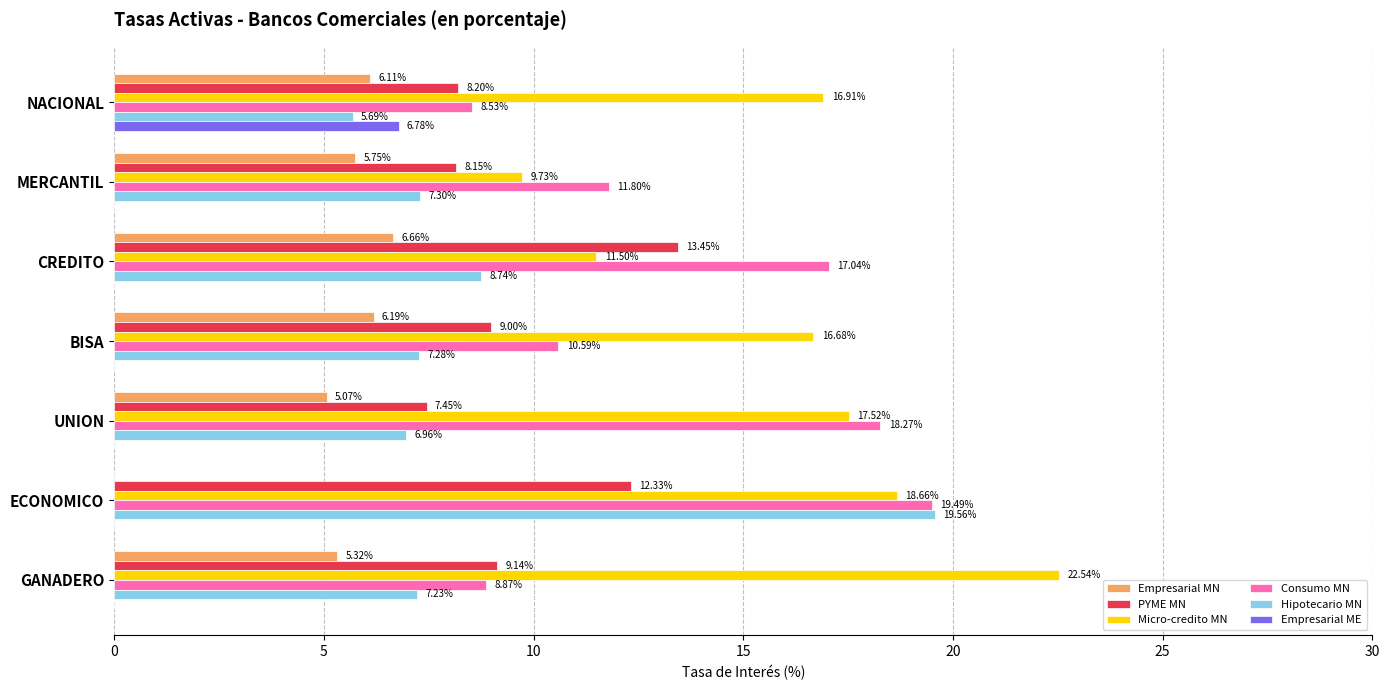

Between CREDITO and GANADERO, which series saw the biggest shift?

Micro-credito MN